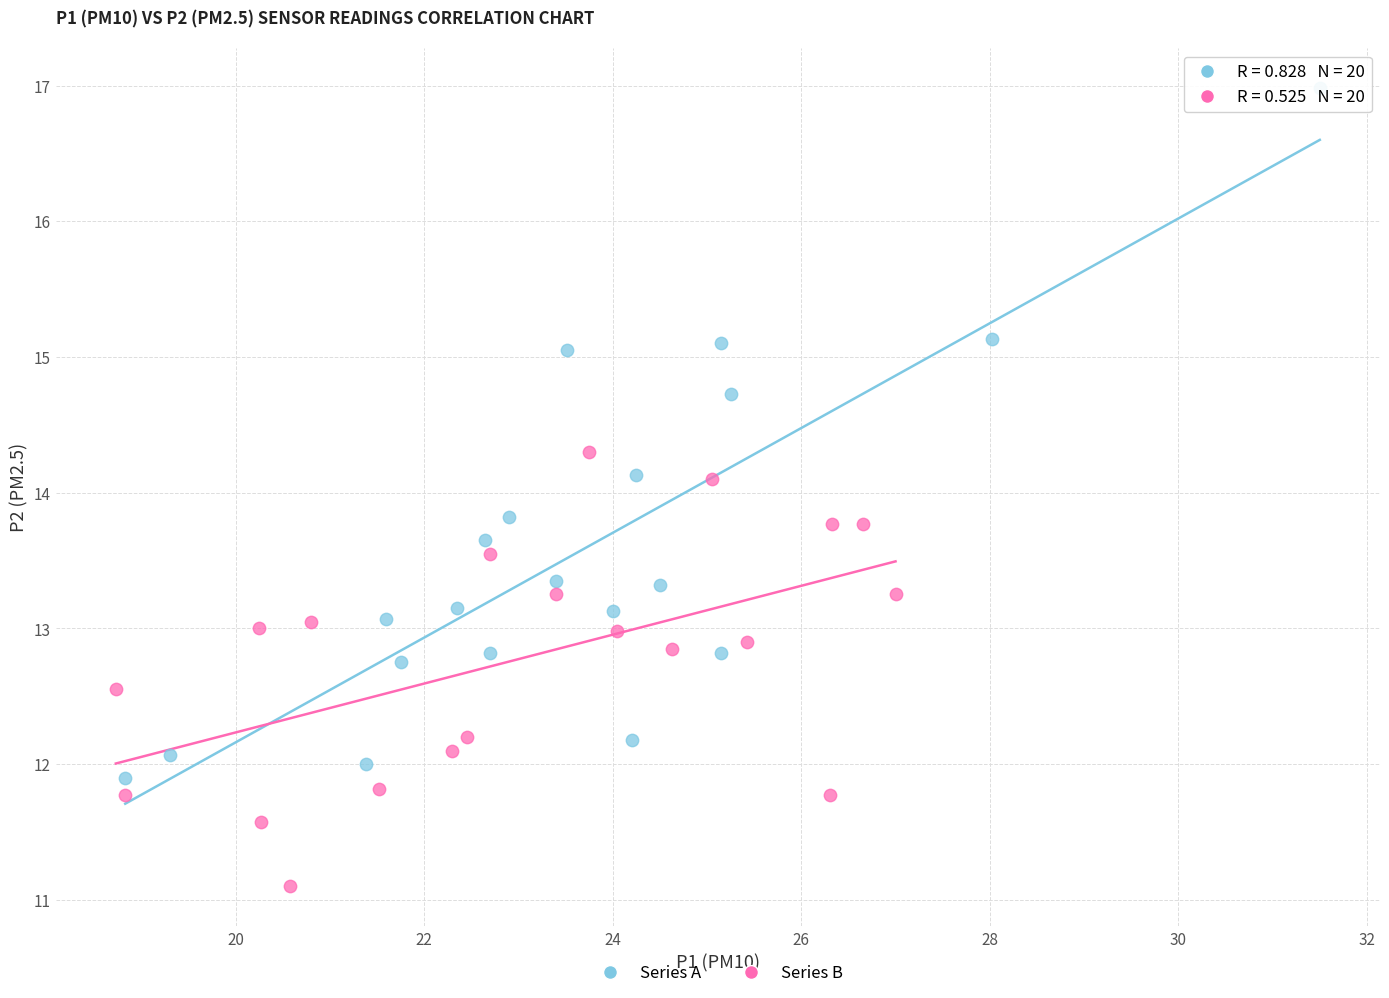

Which series contains the highest Y value?

Series A